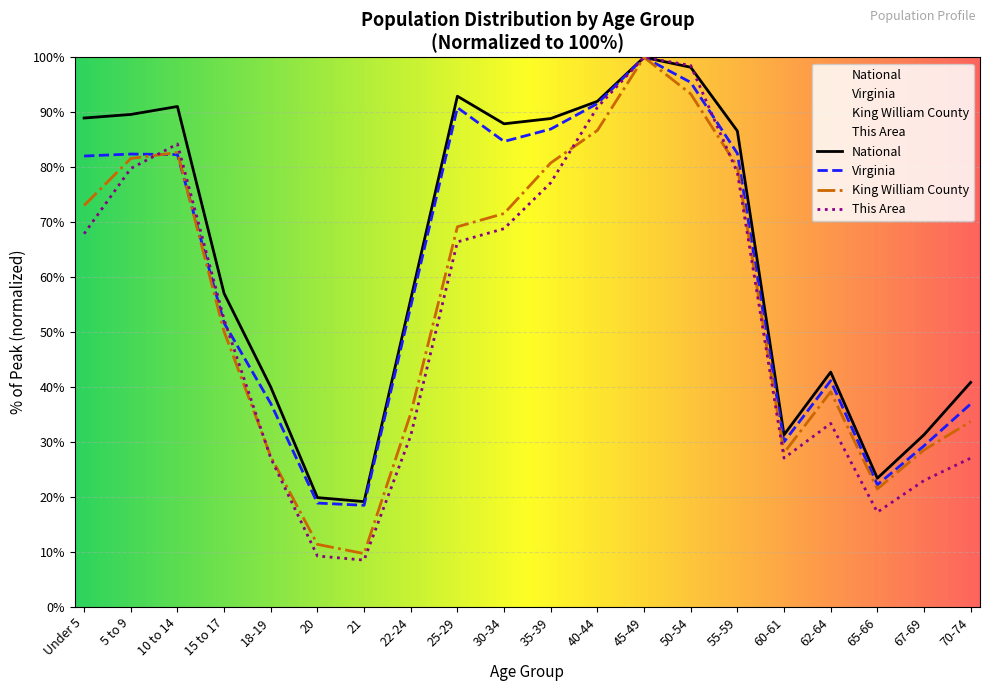

Reading left to right, transcribe all the data shown in this chart.

National: 89.0	89.6	91.1	57.0	40.0	19.9	19.2	56.0	92.9	87.9	88.9	92.0	100.0	98.2	86.6	31.3	42.7	23.4	31.3	40.9
Virginia: 82.0	82.4	82.3	51.7	37.0	18.9	18.5	54.7	90.9	84.7	86.9	91.6	100.0	95.4	82.5	30.0	41.2	22.2	29.3	36.9
King William County: 73.0	81.6	82.7	50.1	27.4	11.4	9.7	35.2	69.2	71.6	80.8	86.7	100.0	93.4	80.1	28.0	39.2	21.5	28.6	33.7
This Area: 67.9	79.8	84.2	52.3	27.1	9.3	8.5	31.2	66.4	68.8	77.2	90.9	100.0	98.5	79.0	27.1	33.4	17.3	23.0	27.1